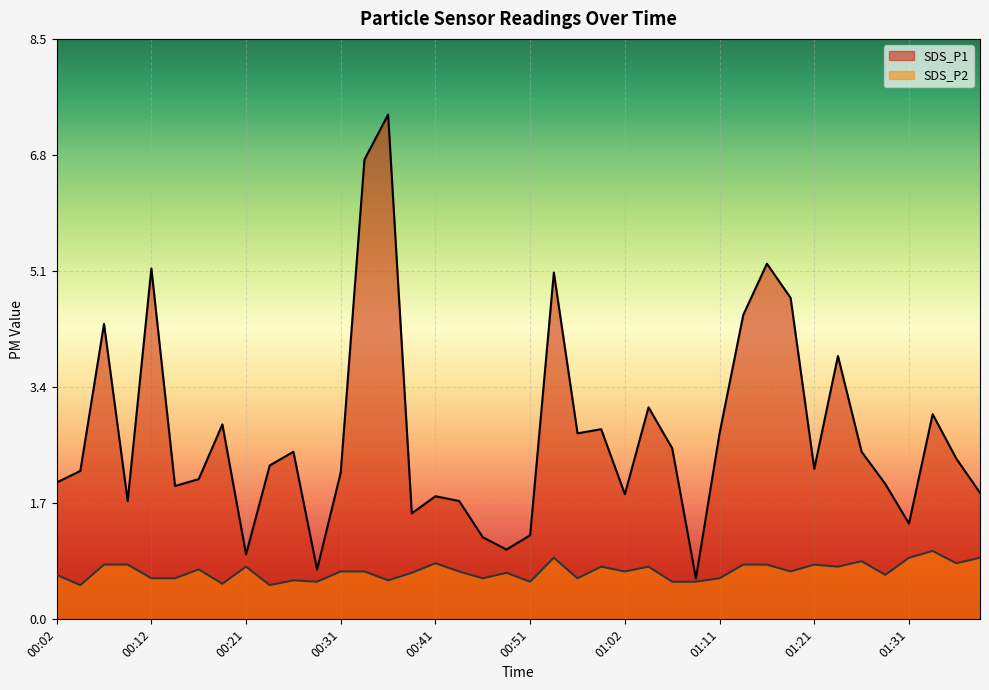

True or false: SDS_P1 and SDS_P2 cross at least once.

False